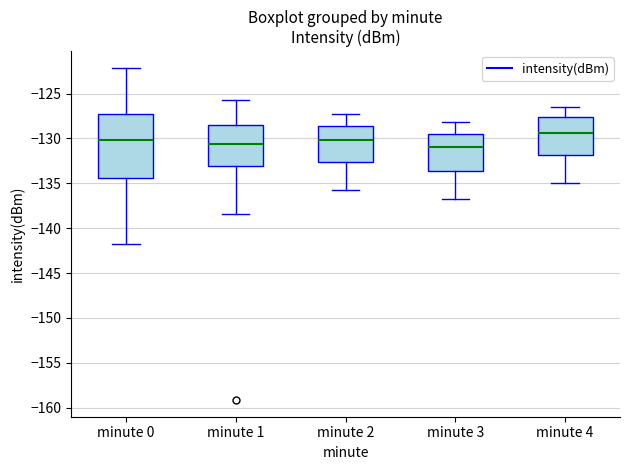

Where does the upper whisker of the box for minute 1 end on the y-axis? The values are not printed on the chart, so give them approximately, as read against the axis.

-125.5